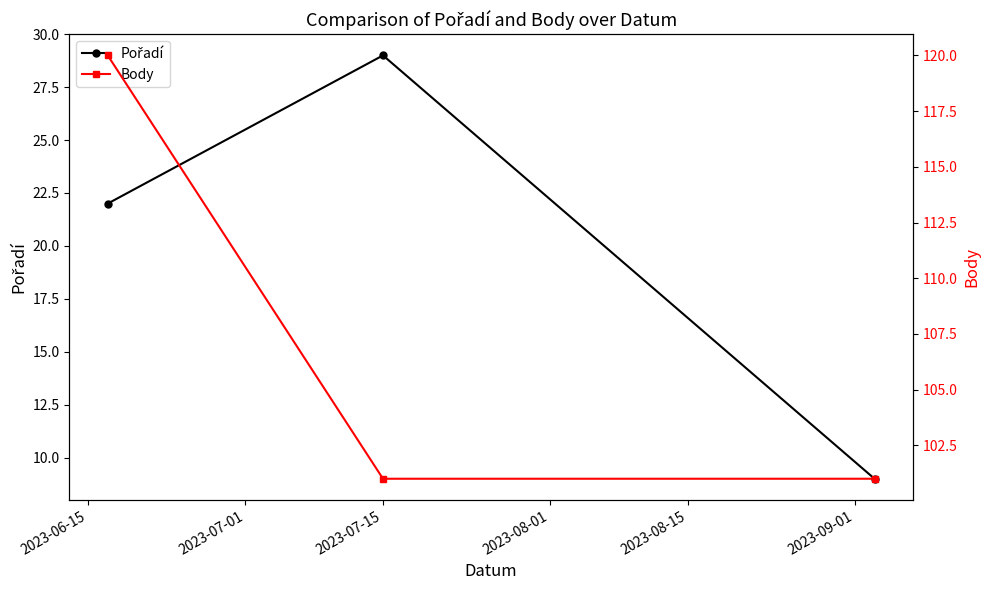

Rank the series at 2023-06-15 from lowest to highest value.

Pořadí, Body